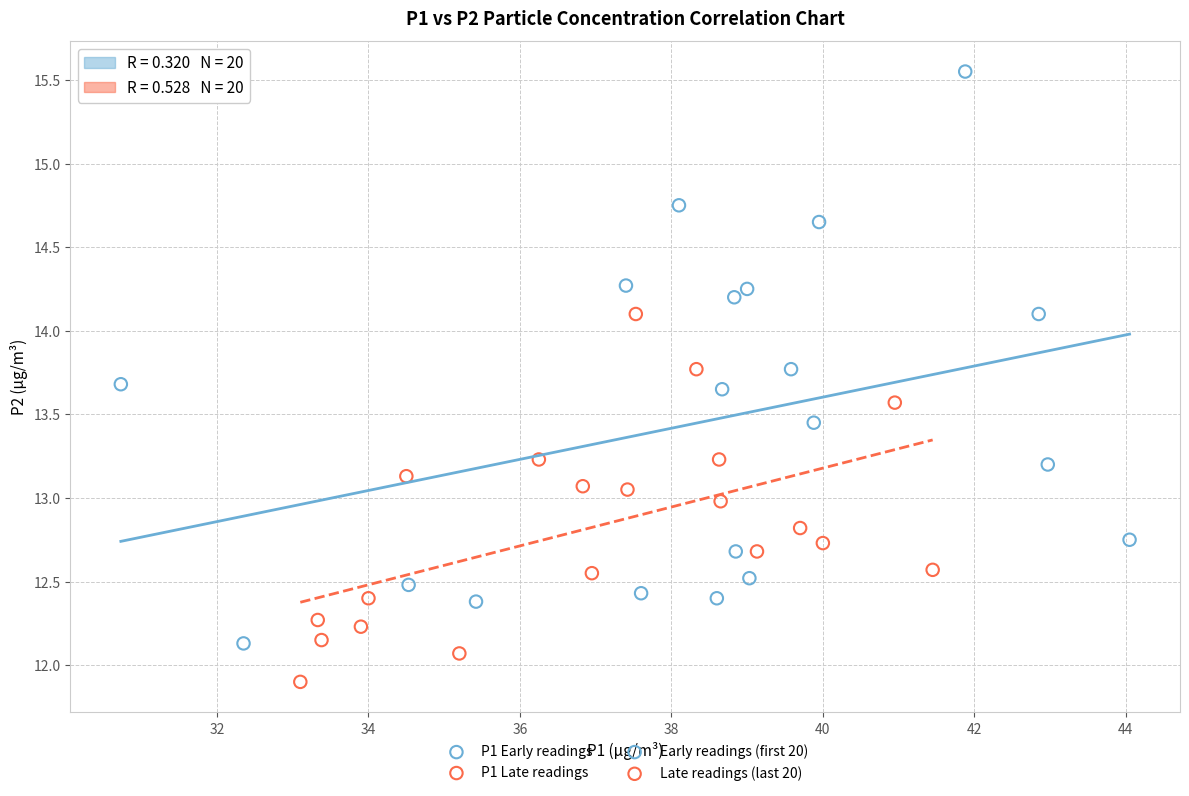

Which series reaches the maximum Y coordinate?

P1 Early readings